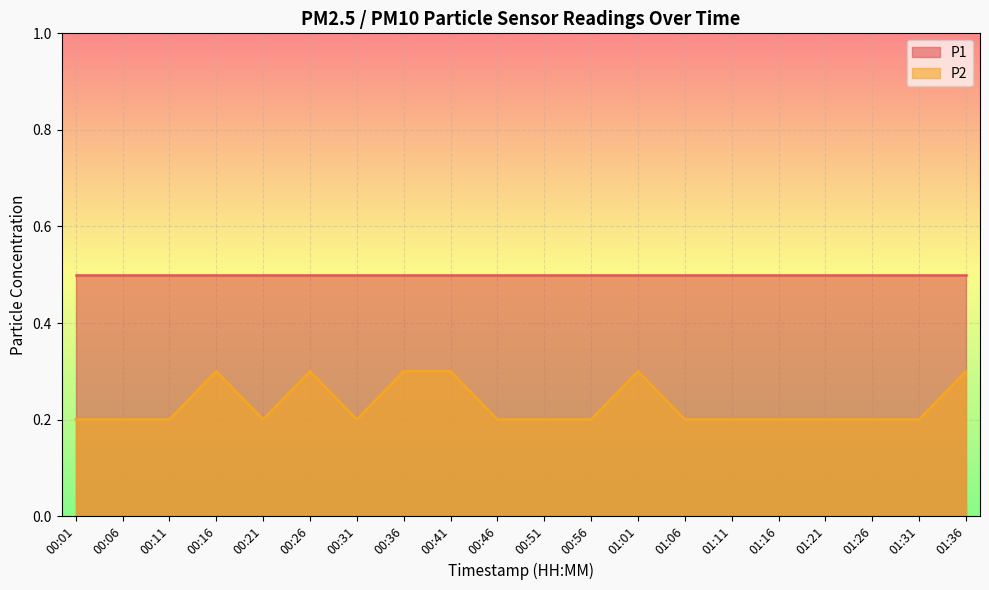

Read the value at 01:01.

0.3